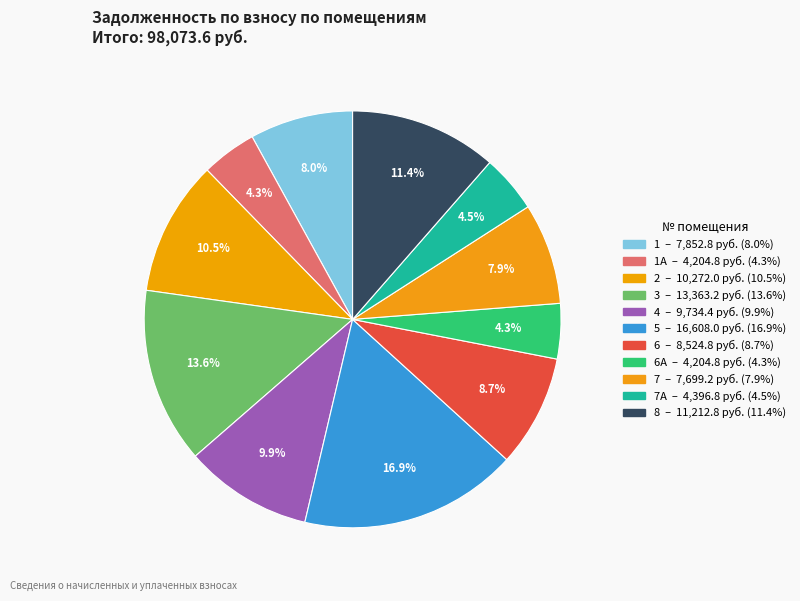

What is the smallest slice in the pie chart?

1А